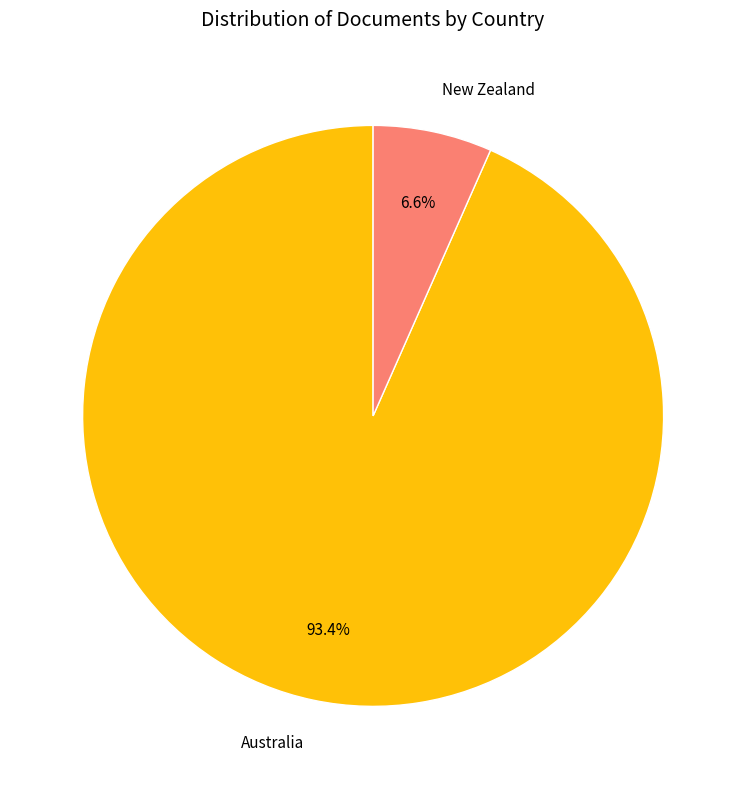

The New Zealand slice represents 1% of the pie. True or false?

False